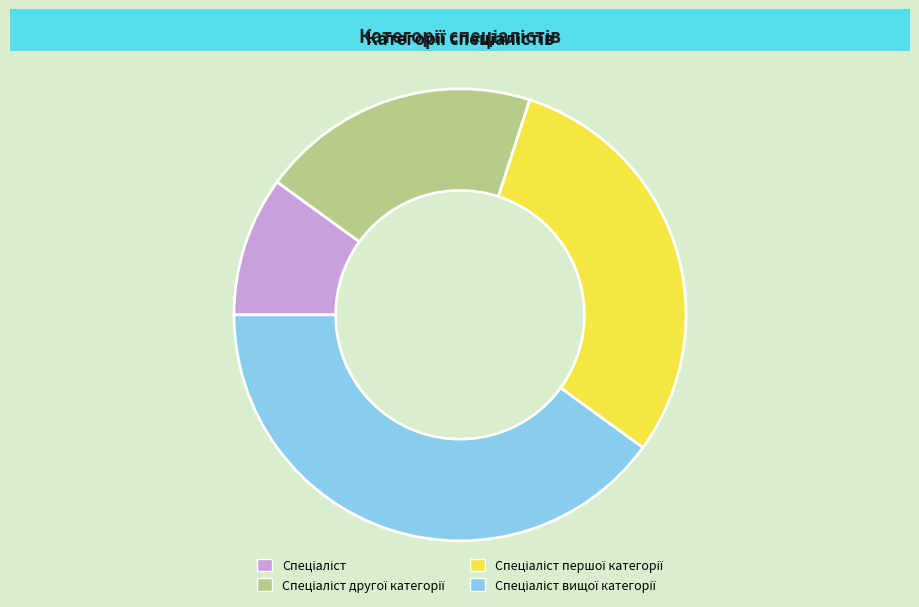

Is there a majority slice in this chart?

No